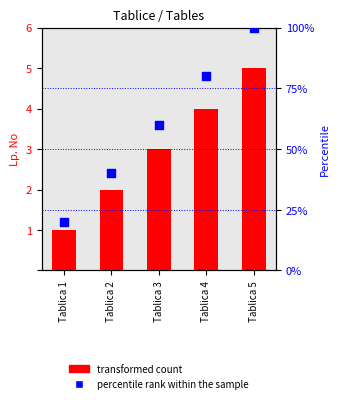

What are all the series names shown in the legend?

transformed count, percentile rank within the sample